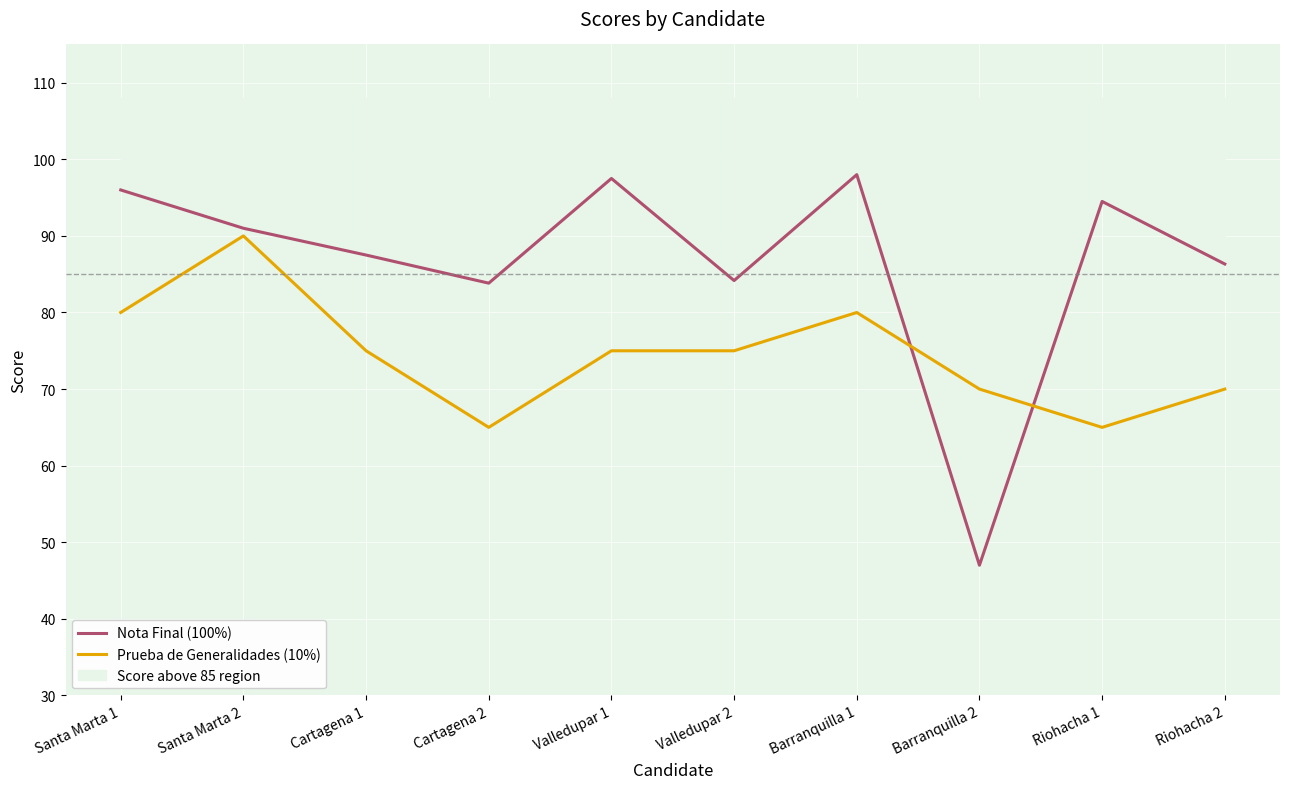

What is the sum of all Nota Final (100%) values?

865.8